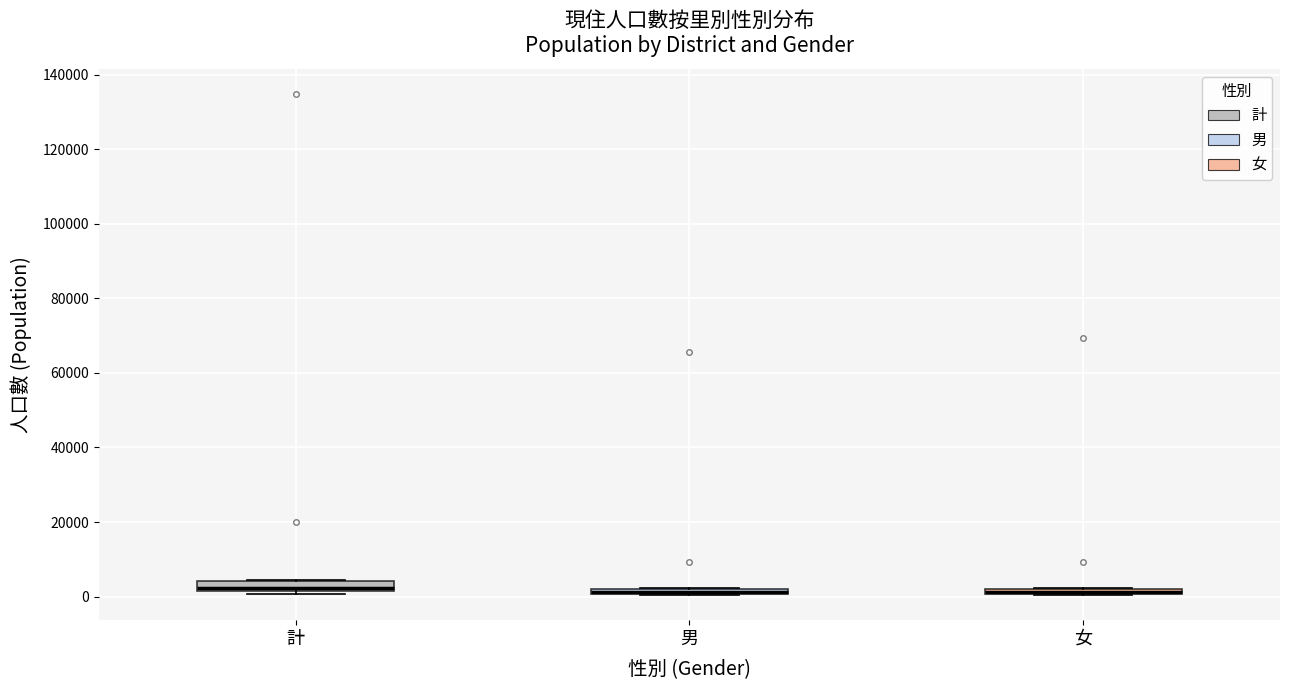

Where is the lower edge of the box for 女 on the y-axis? The values are not printed on the chart, so give them approximately, as read against the axis.

0